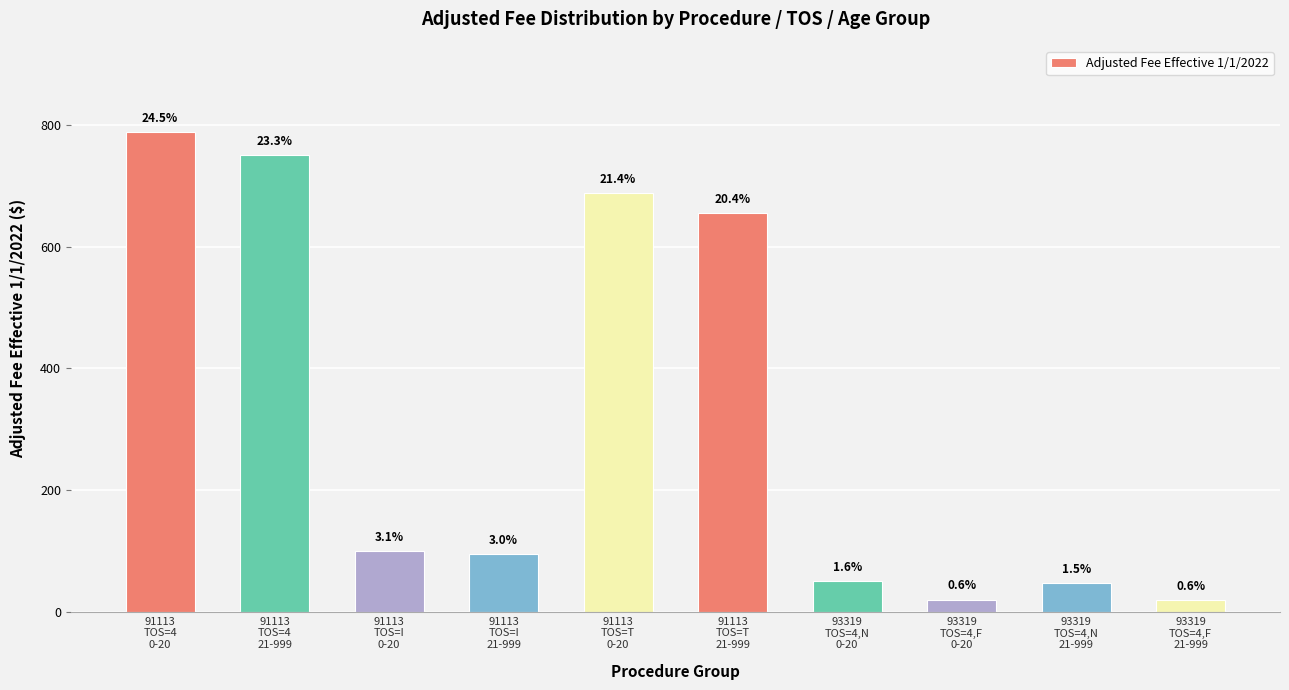

What is the change in value from 93319
TOS=4,N
0-20 to 93319
TOS=4,F
21-999?

-30.7